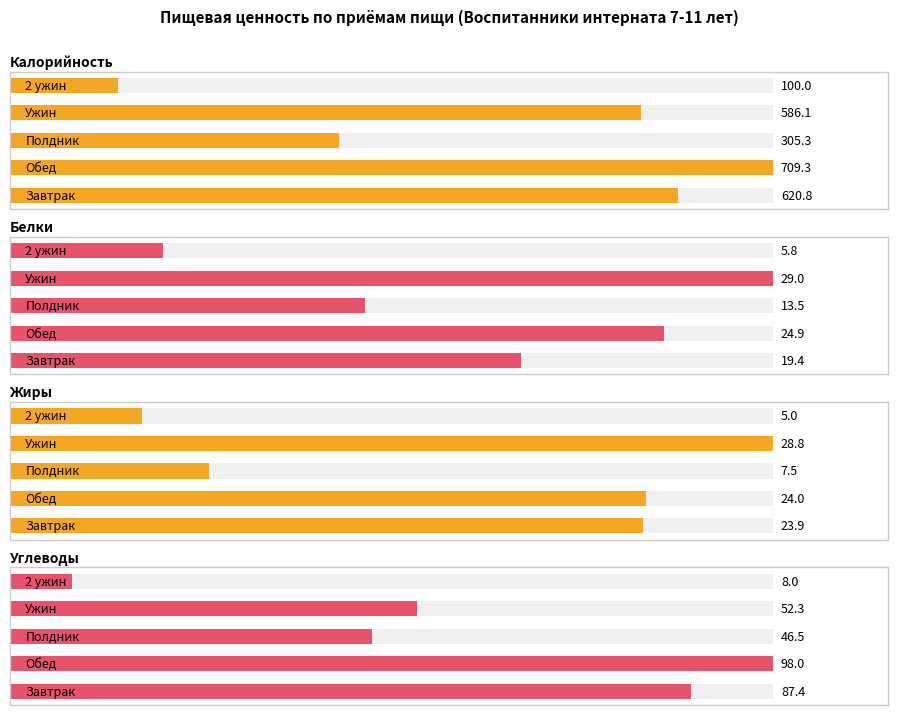

Reading left to right, what are all the values shown in this chart?

Калорийность: 0=620.8	1=709.3	2=305.3	3=586.1	4=100.0
Белки: 0=19.4	1=24.9	2=13.5	3=29.0	4=5.8
Жиры: 0=23.9	1=24.0	2=7.5	3=28.8	4=5.0
Углеводы: 0=87.4	1=98.0	2=46.5	3=52.3	4=8.0